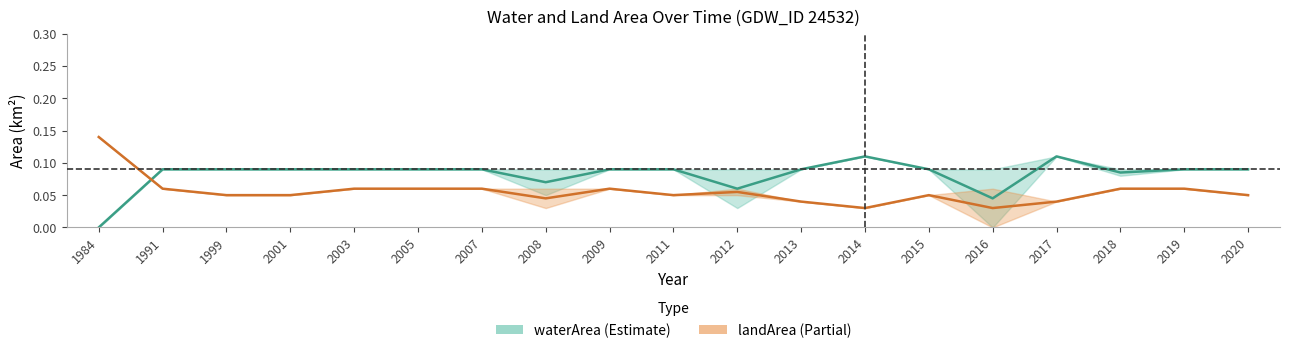

Where is waterArea nearest to the value 0?

1984